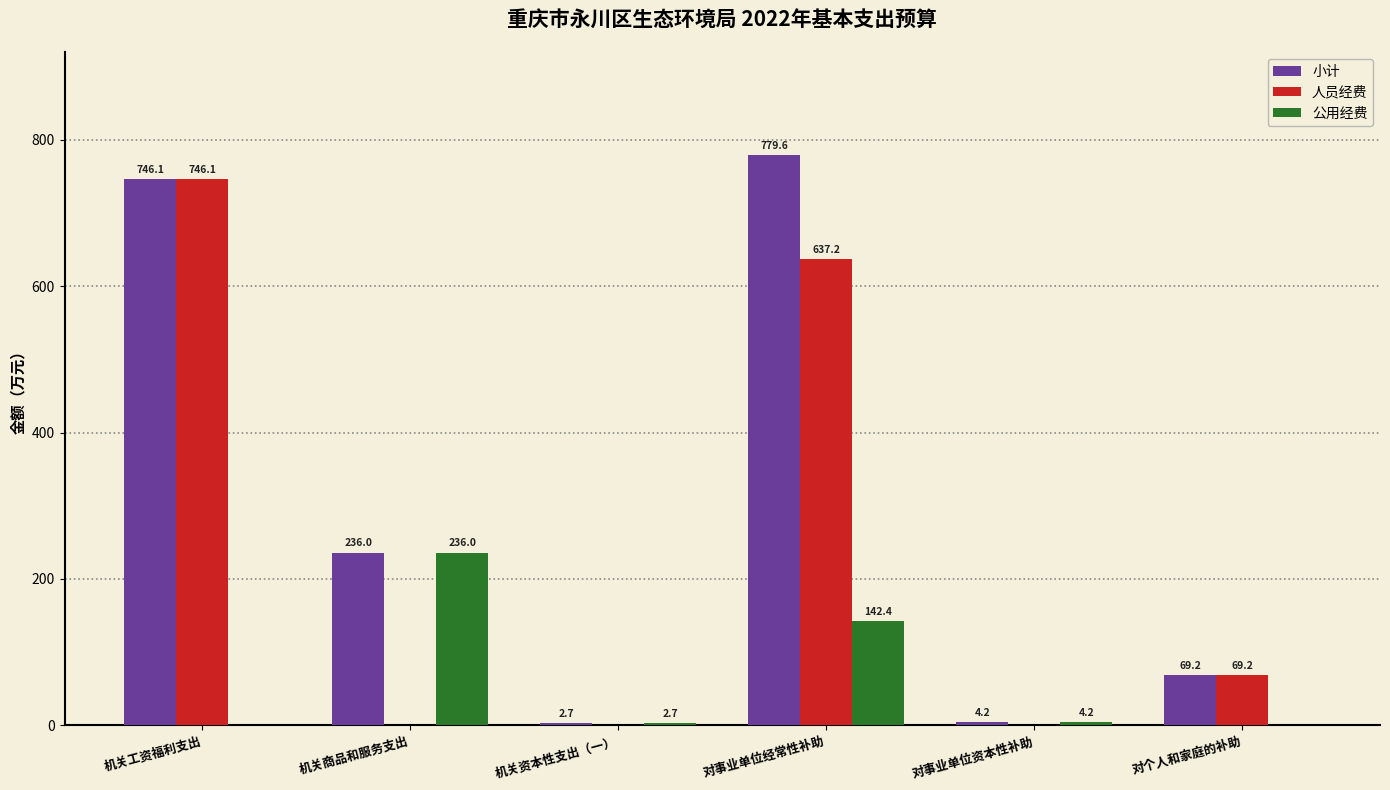

What is the sum of the 小计 values at 对个人和家庭的补助 and 对事业单位资本性补助?

73.4